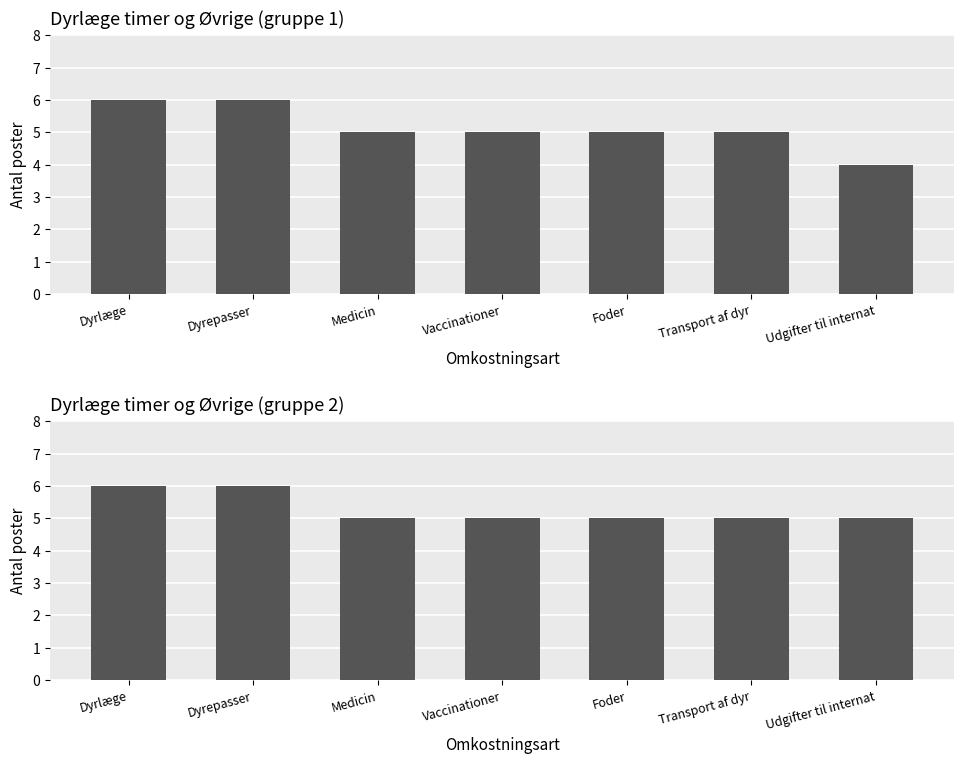

The value at Transport af dyr is 5. True or false?

True